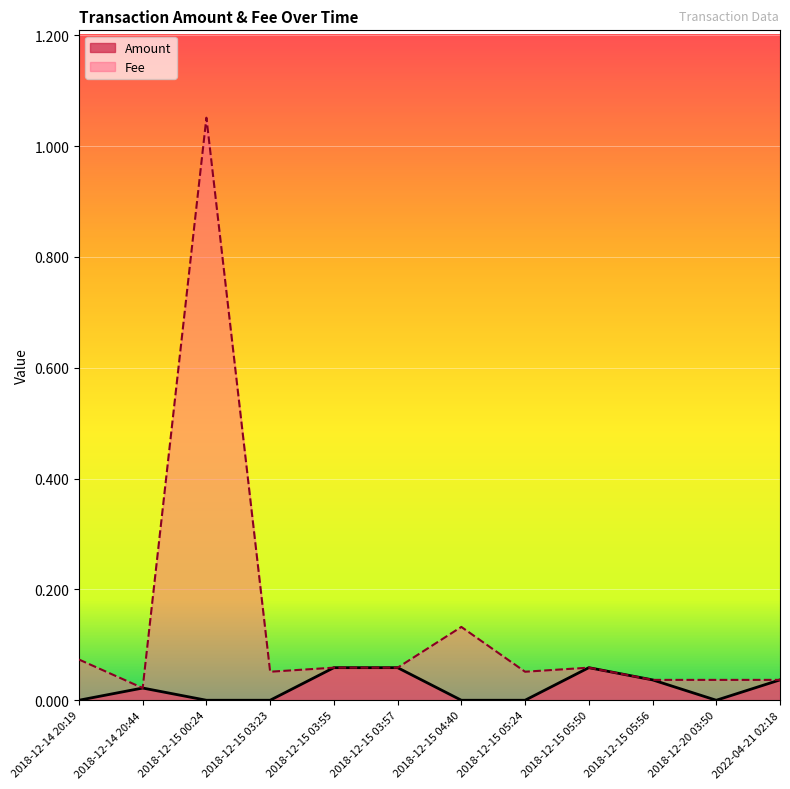

What is the sum of the Amount values at 2018-12-20 03:50 and 2018-12-15 03:55?

0.1